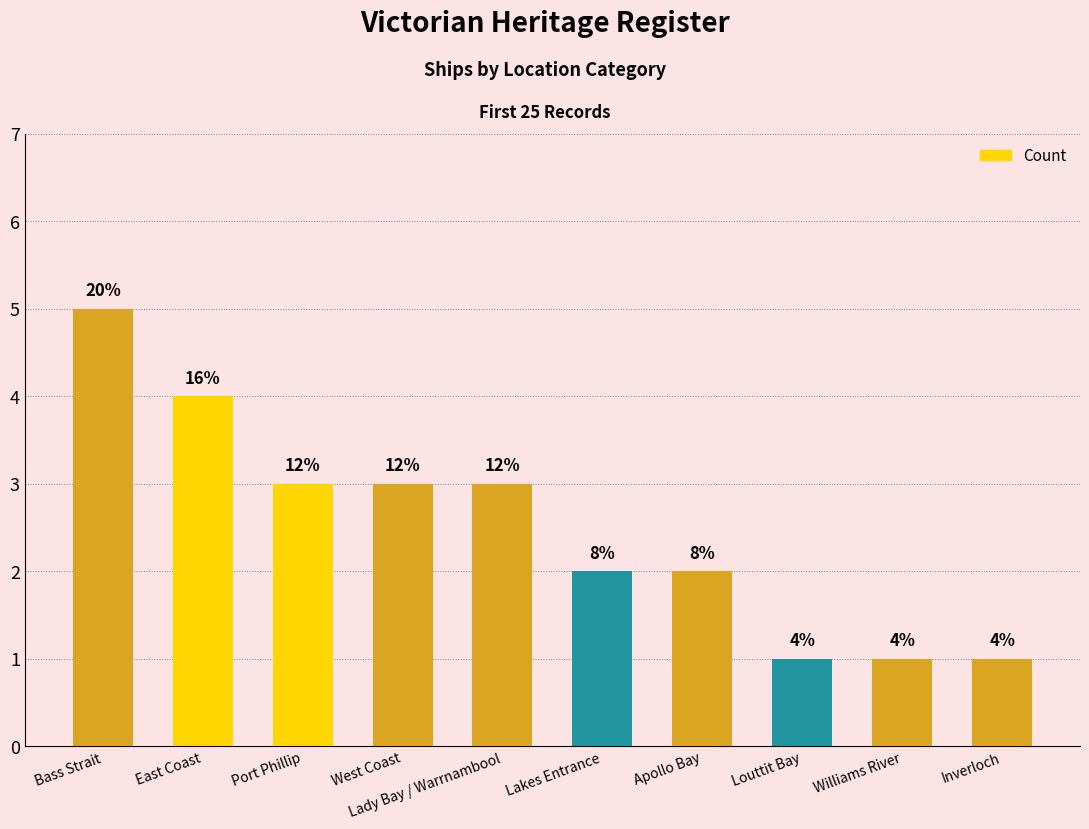

At which label is the value closest to 3?

Port Phillip